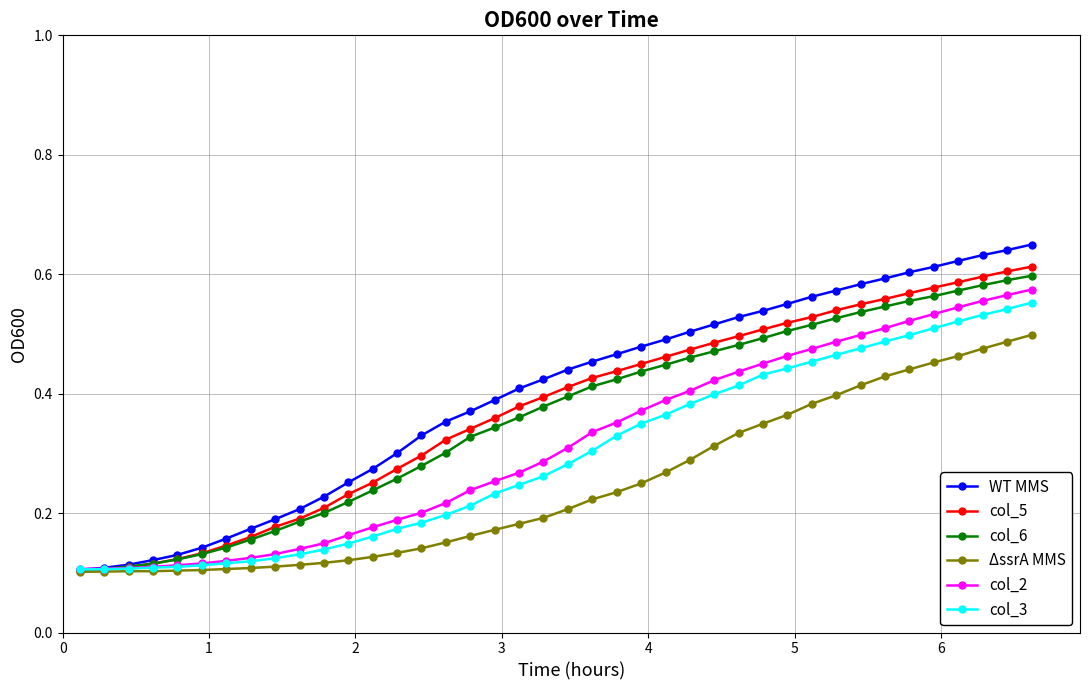

Count the col_2 values in the range 0 to 1.

40